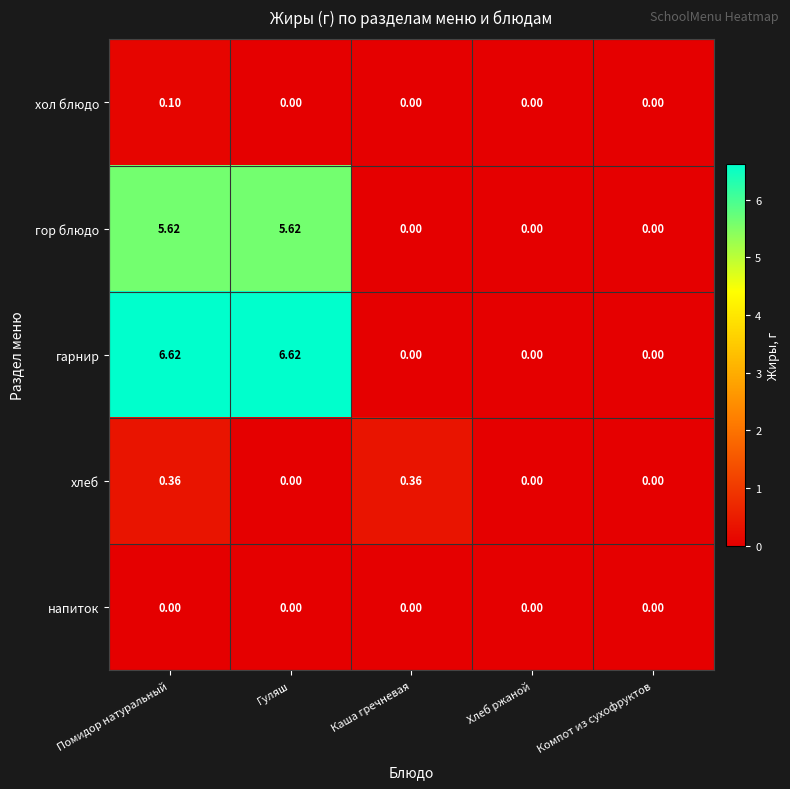

At how many categories does at least one series exceed 6?

2